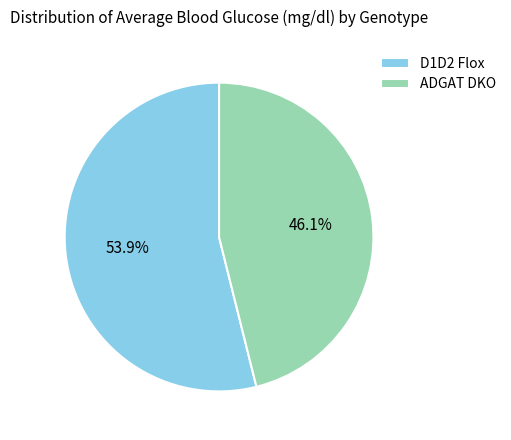

To the nearest percent, what portion does ADGAT DKO represent?

46%